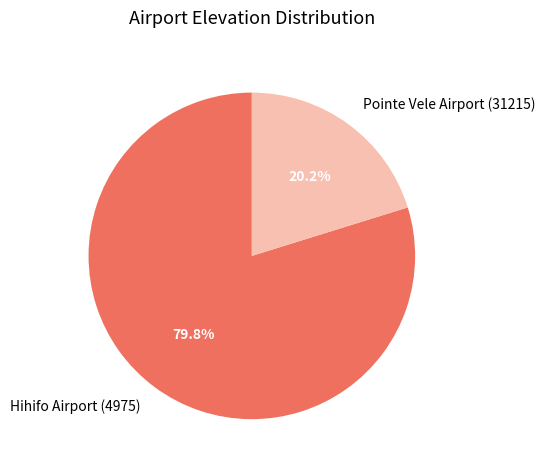

To the nearest percent, what is the difference between the Hihifo Airport (4975) and Pointe Vele Airport (31215) slice percentages?

60%